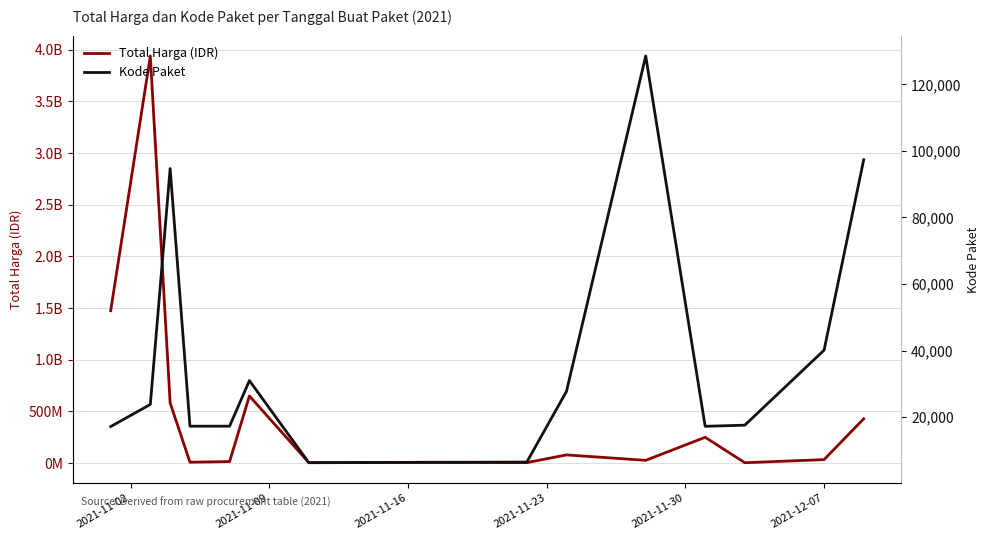

What is the difference between the maximum and minimum values in the Kode Paket series?

122217.3